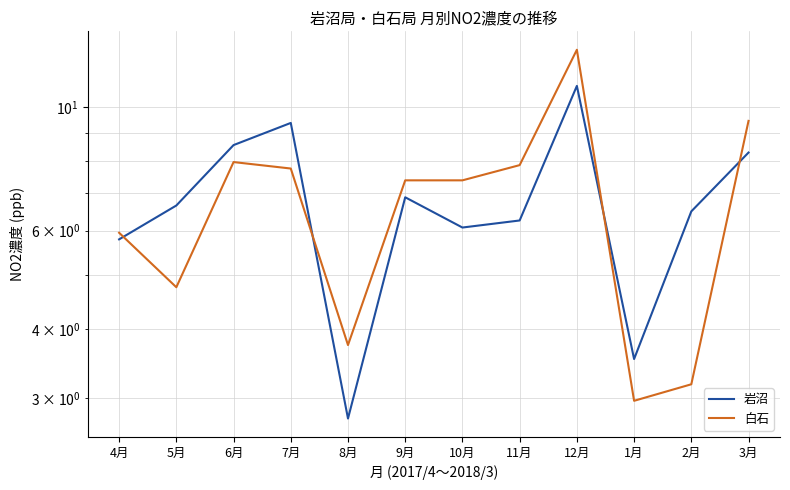

What is the total value across all series at 8月?

6.5